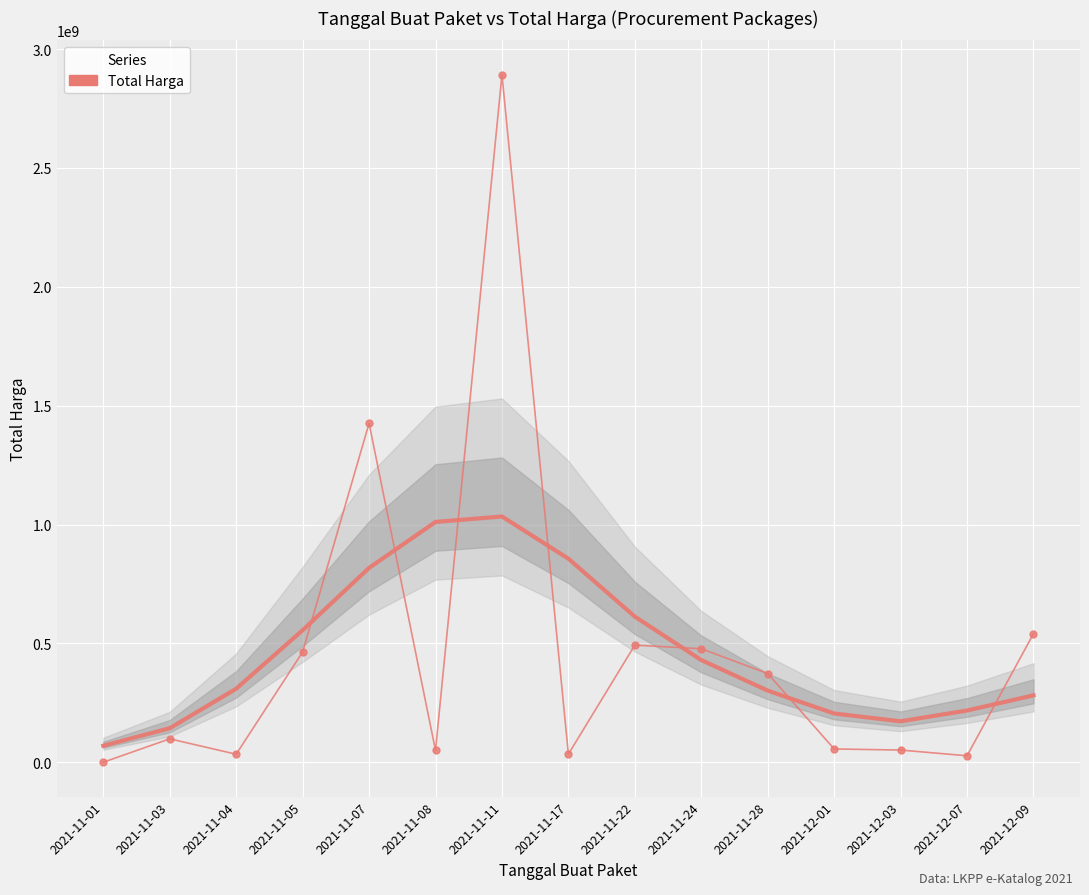

True or false: there are more than 0 points higher than both neighbors.

True